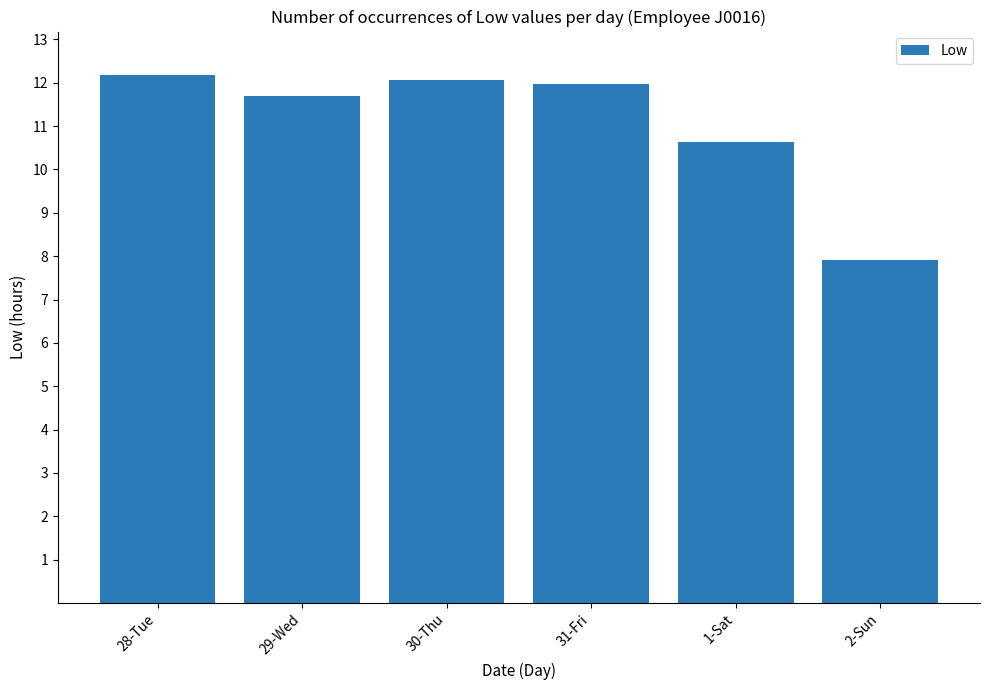

How many bars are there in total?

6